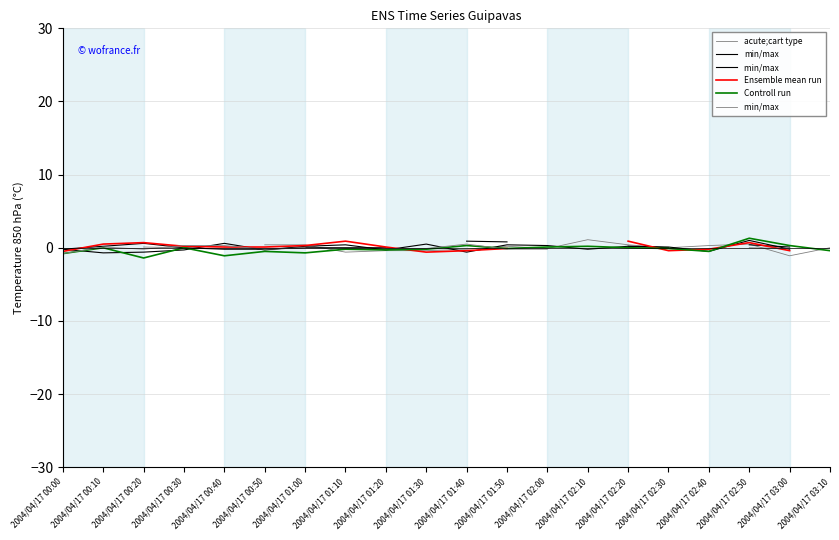

What is the average value of the Controll run series?

-0.2